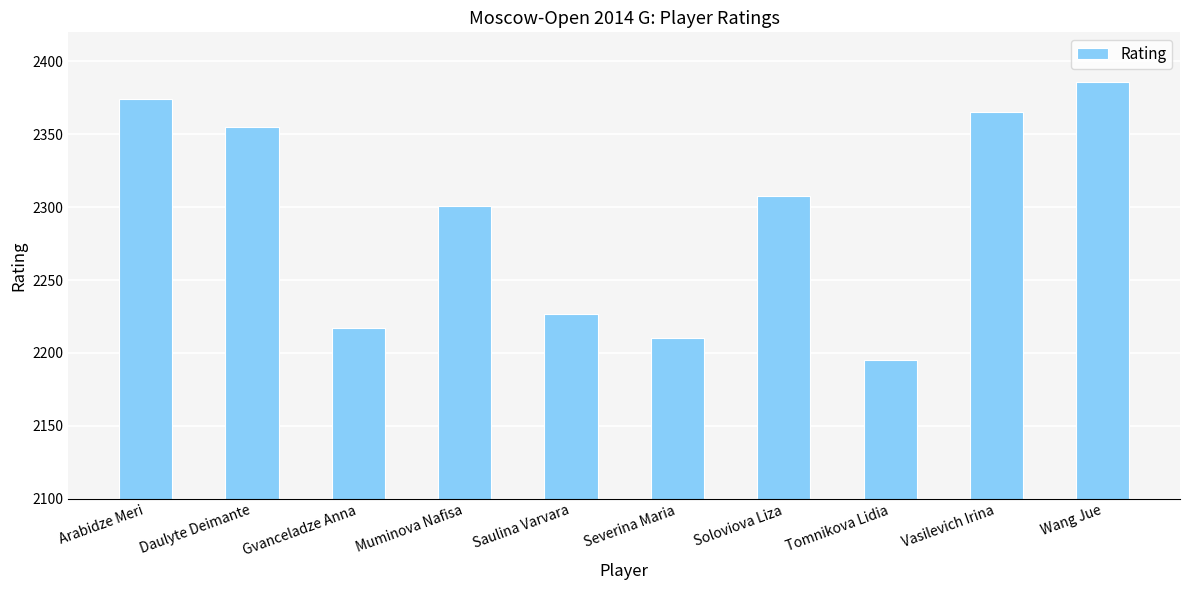

What position from the left is Vasilevich Irina?

9